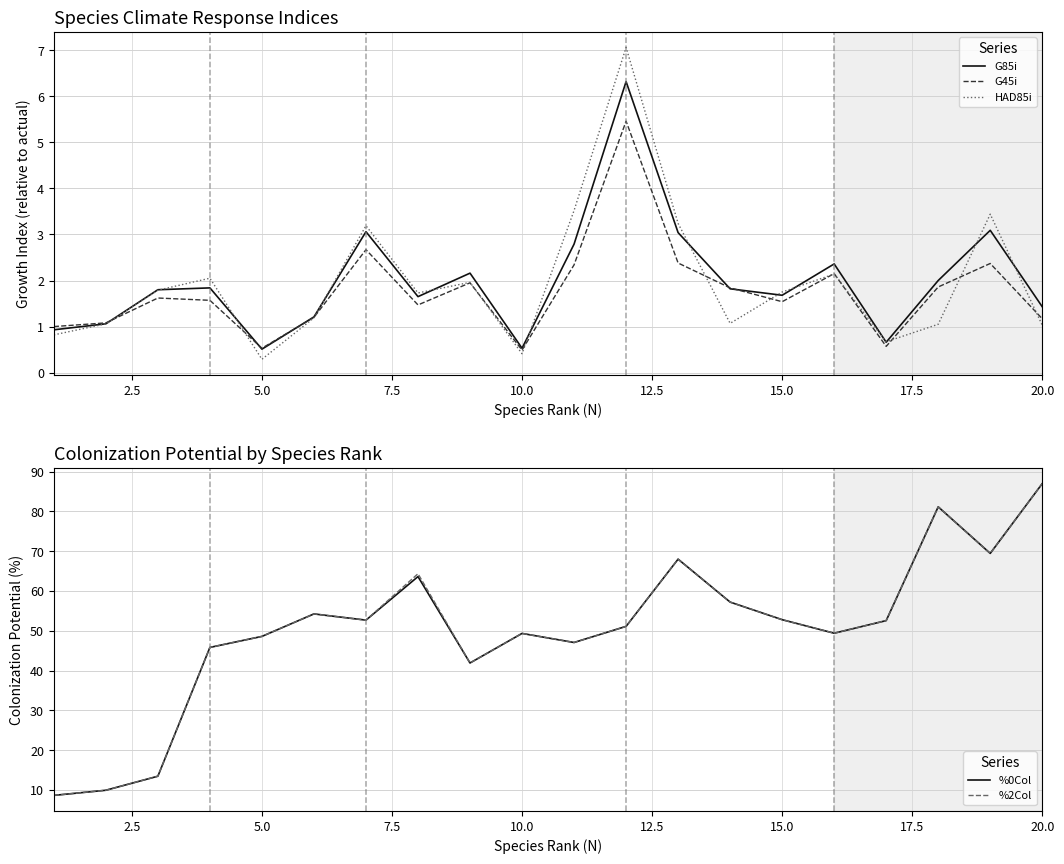

What value does the HAD85i series have at 15.0?

1.8